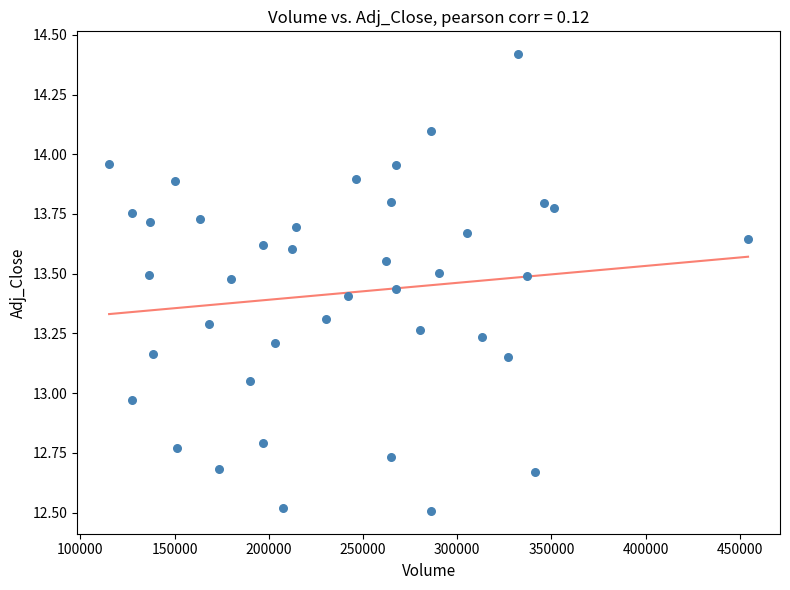

What is the range of X values (max minus min)?

339000.0